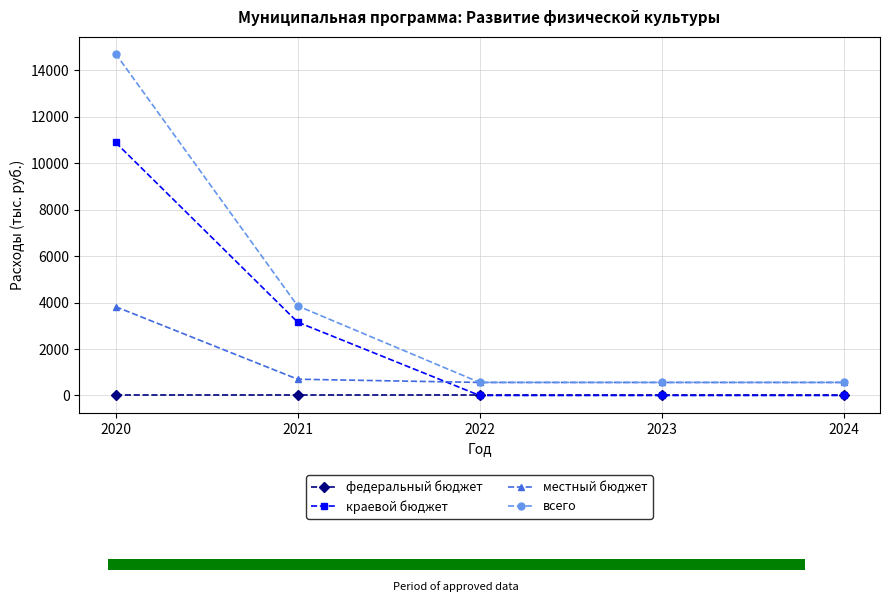

What is the difference between the highest and lowest values at 2024?

561.0